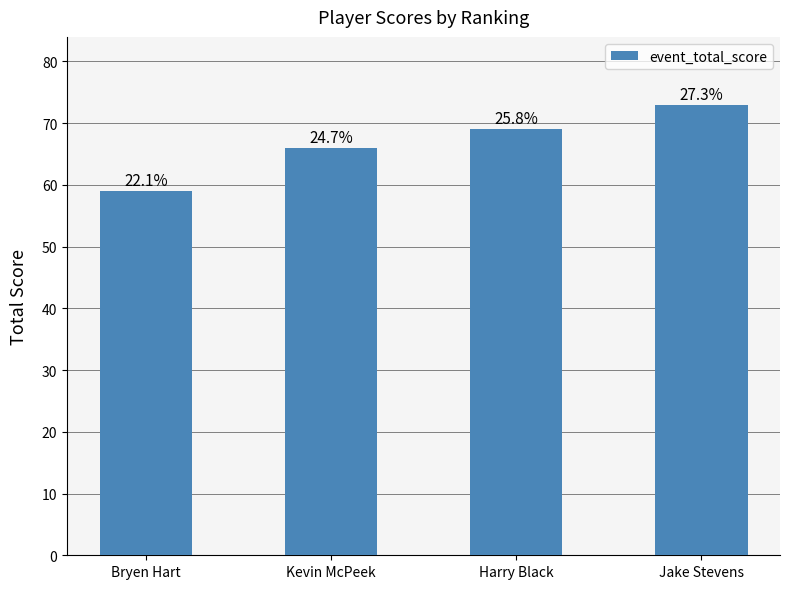

How many bars are there in total?

4